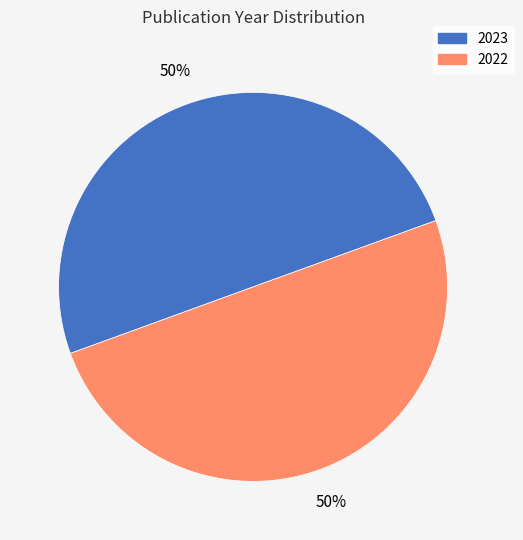

True or false: 2023 accounts for 50% of the total.

True